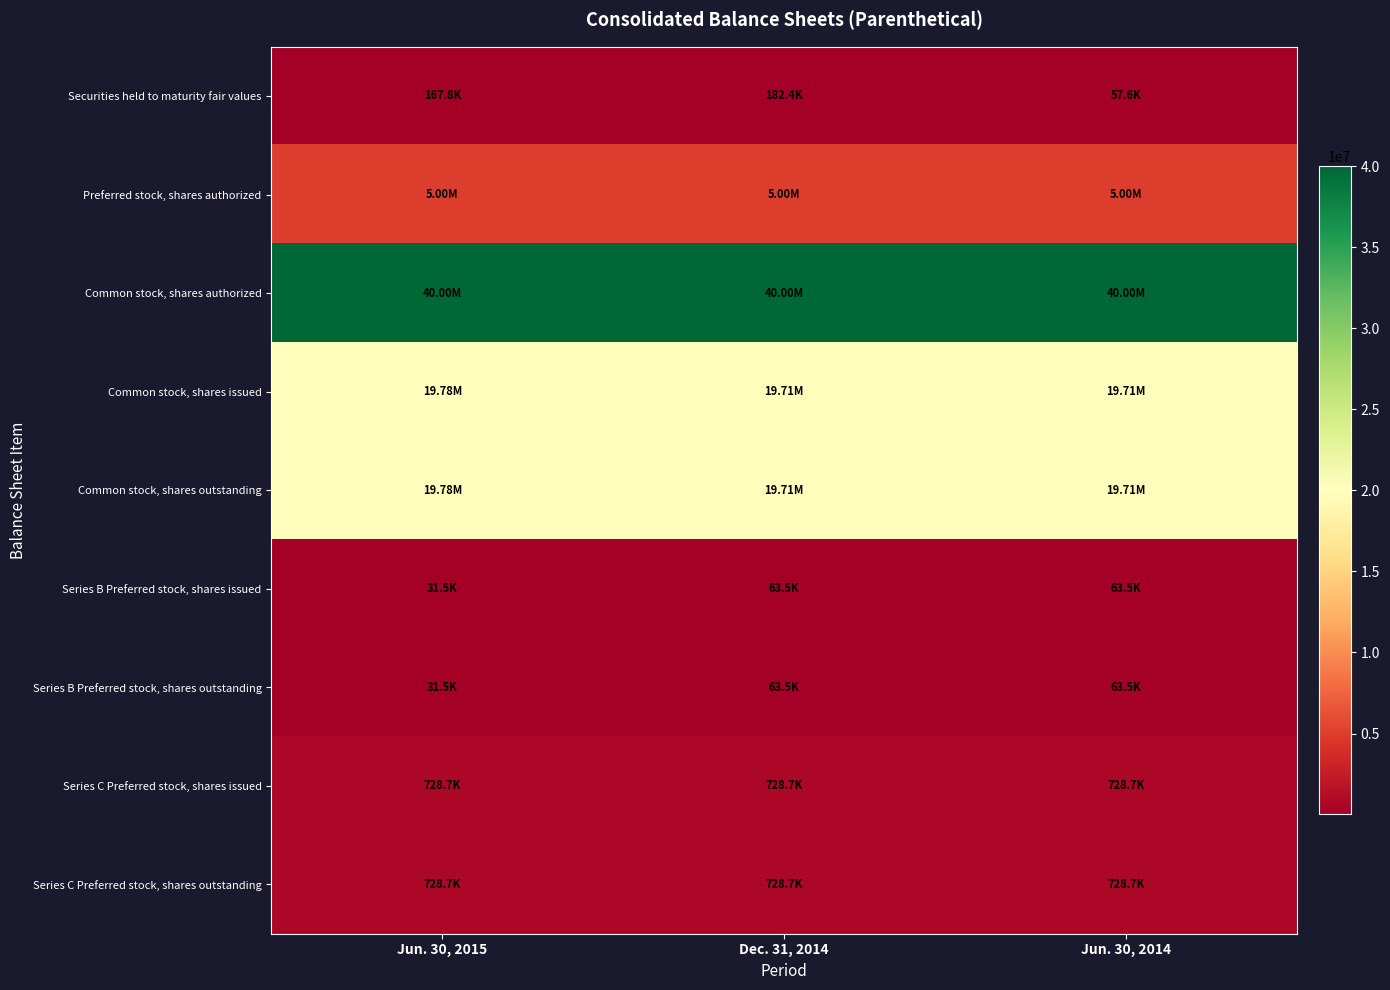

Reading left to right, what are all the values shown in this chart?

Securities held to maturity fair values: Jun. 30, 2015=167759	Dec. 31, 2014=182411	Jun. 30, 2014=57612
Preferred stock, shares authorized: Jun. 30, 2015=5000000	Dec. 31, 2014=5000000	Jun. 30, 2014=5000000
Common stock, shares authorized: Jun. 30, 2015=40000000	Dec. 31, 2014=40000000	Jun. 30, 2014=40000000
Common stock, shares issued: Jun. 30, 2015=19780017	Dec. 31, 2014=19709881	Jun. 30, 2014=19705381
Common stock, shares outstanding: Jun. 30, 2015=19780017	Dec. 31, 2014=19709881	Jun. 30, 2014=19705381
Series B Preferred stock, shares issued: Jun. 30, 2015=31500	Dec. 31, 2014=63500	Jun. 30, 2014=63500
Series B Preferred stock, shares outstanding: Jun. 30, 2015=31500	Dec. 31, 2014=63500	Jun. 30, 2014=63500
Series C Preferred stock, shares issued: Jun. 30, 2015=728706	Dec. 31, 2014=728706	Jun. 30, 2014=728706
Series C Preferred stock, shares outstanding: Jun. 30, 2015=728706	Dec. 31, 2014=728706	Jun. 30, 2014=728706